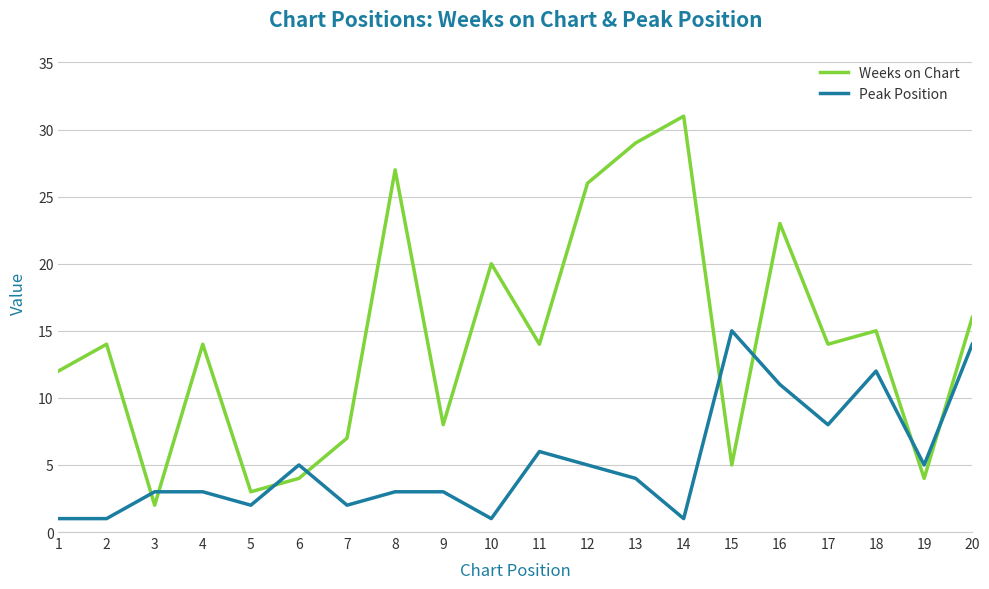

How many distinct data groups are displayed?

2